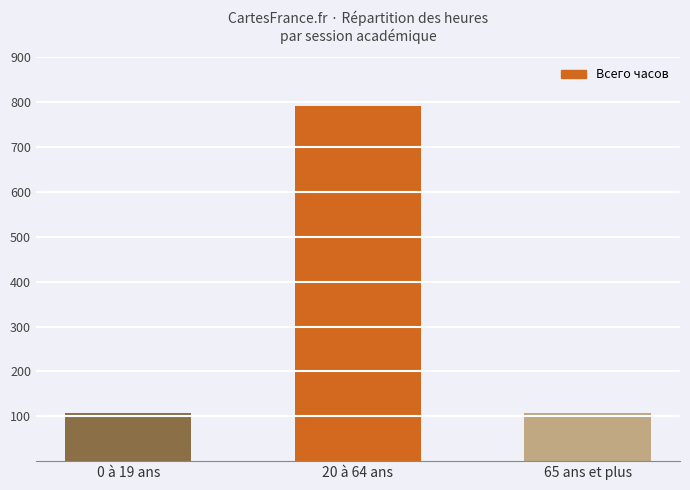

What is the greatest value displayed?

792